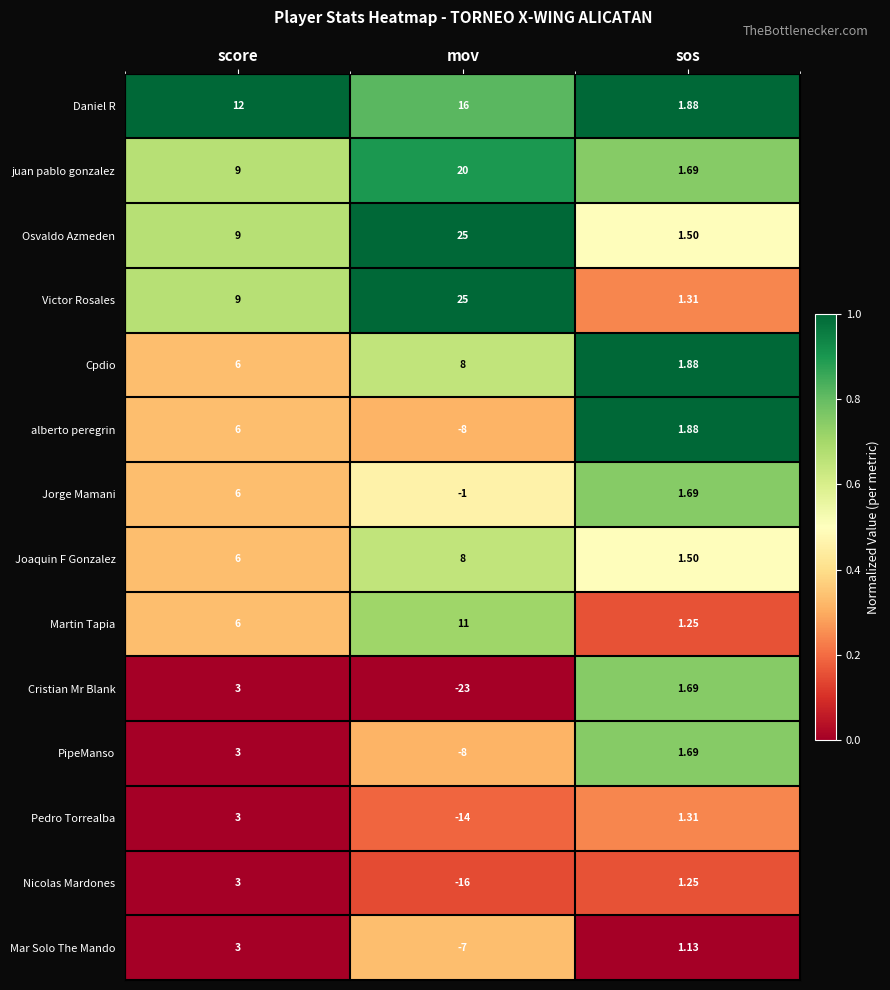

Which series has the largest total across all categories?

Osvaldo Azmeden